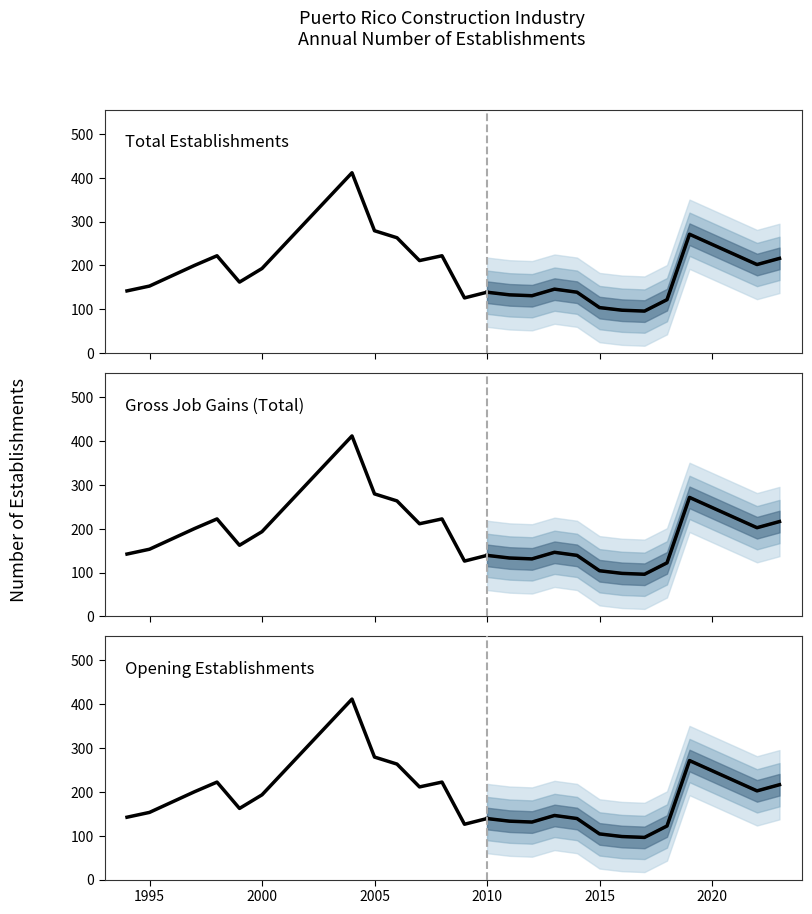

Which series has the largest total across all categories?

Total Establishments